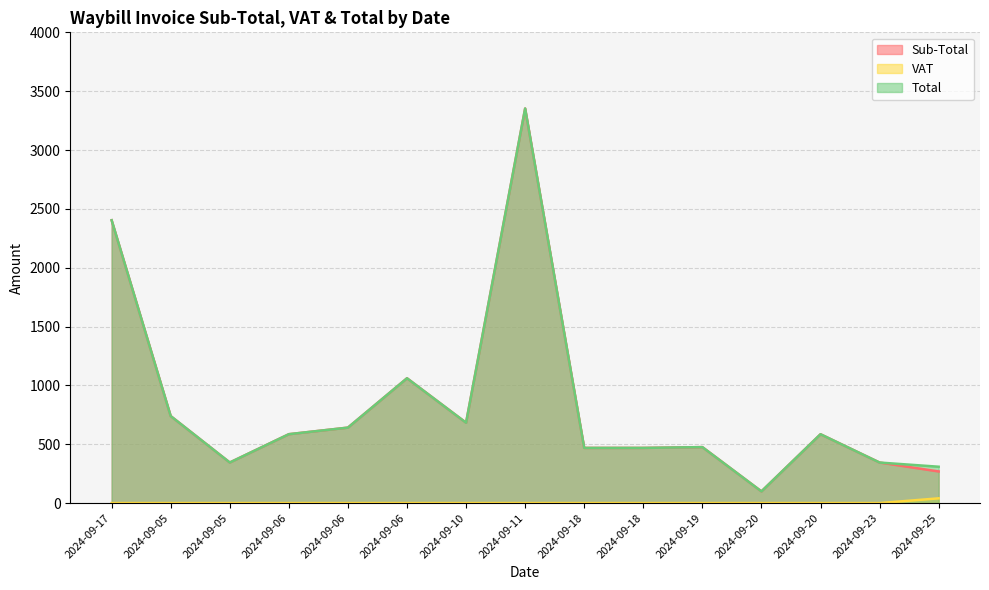

What is the approximate value of Total at 2024-09-06?

641.3